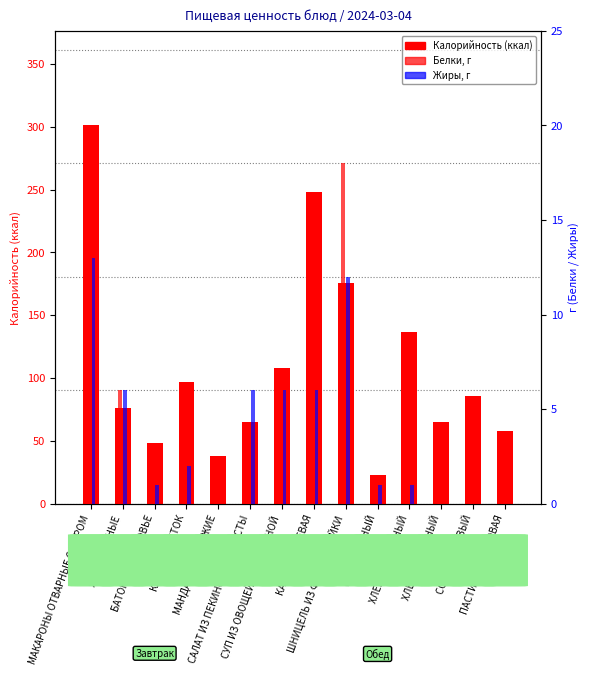

At how many categories does at least one series exceed 240?

2